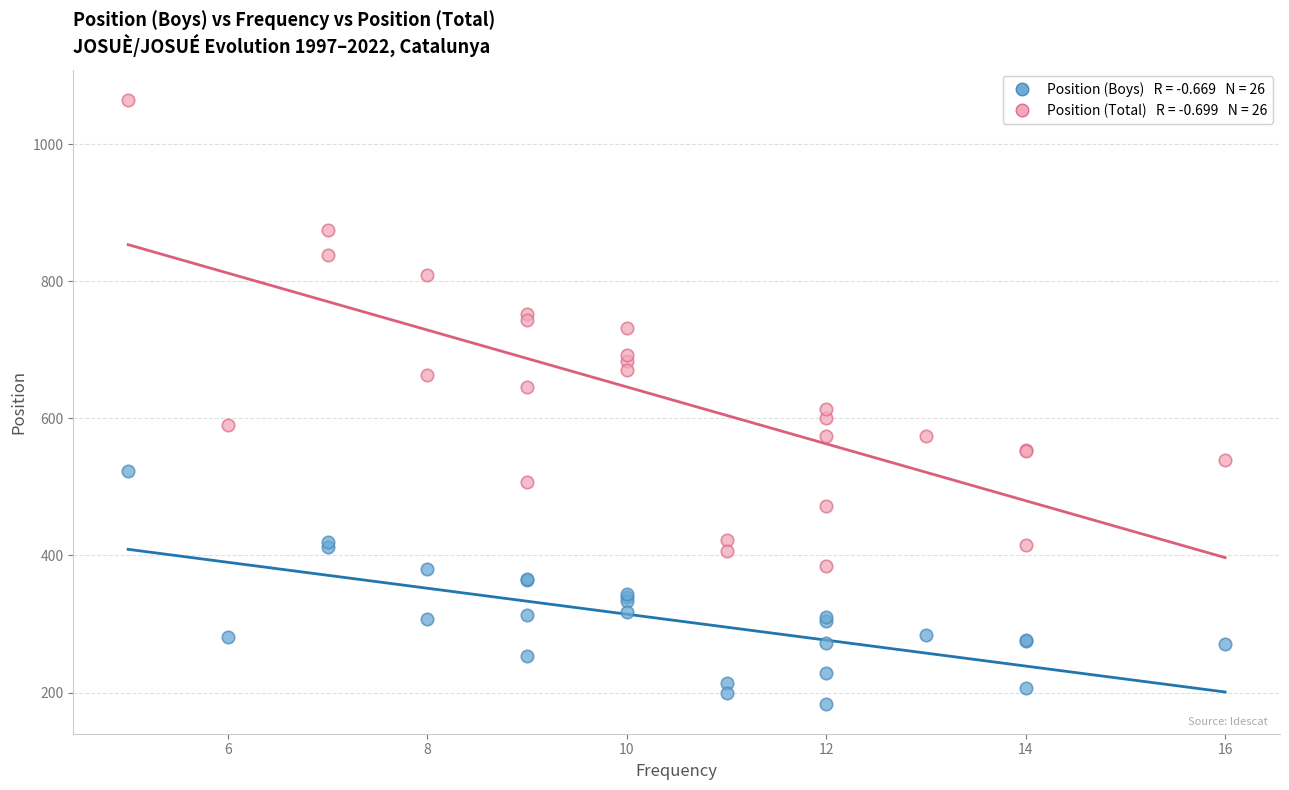

Across all series, what Y value is closest to 624?

613